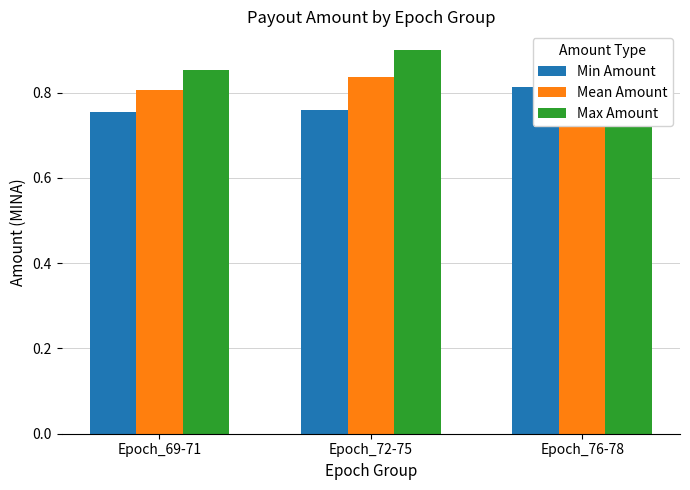

What is the value of the Mean Amount bar at the 3rd from the left?

0.8